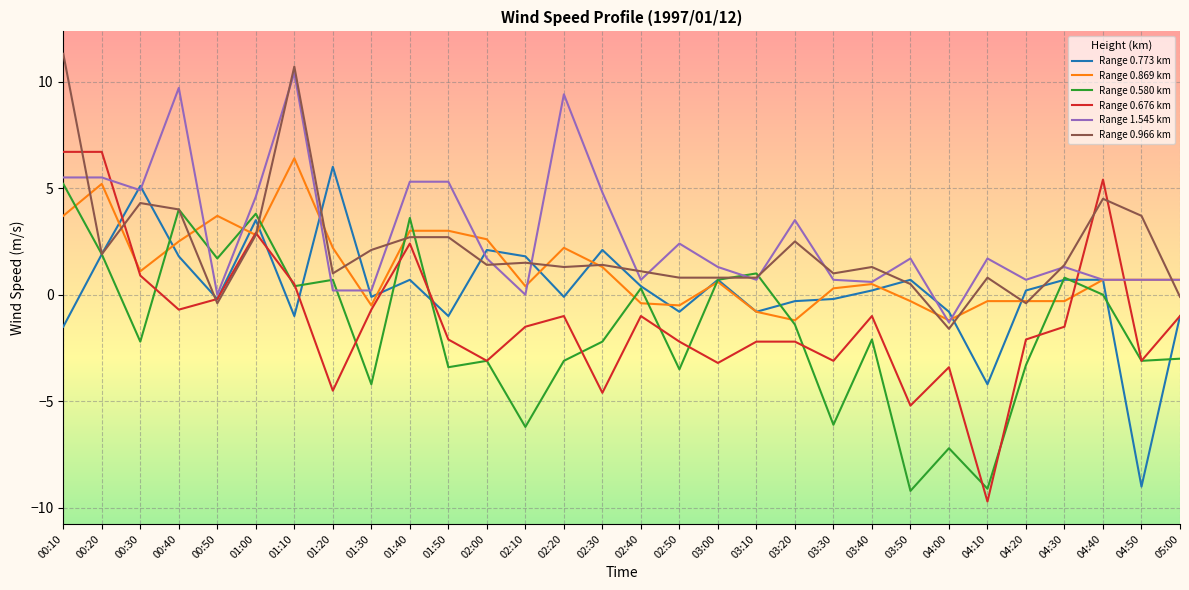

What are all the series names shown in the legend?

Range 0.773 km, Range 0.869 km, Range 0.580 km, Range 0.676 km, Range 1.545 km, Range 0.966 km